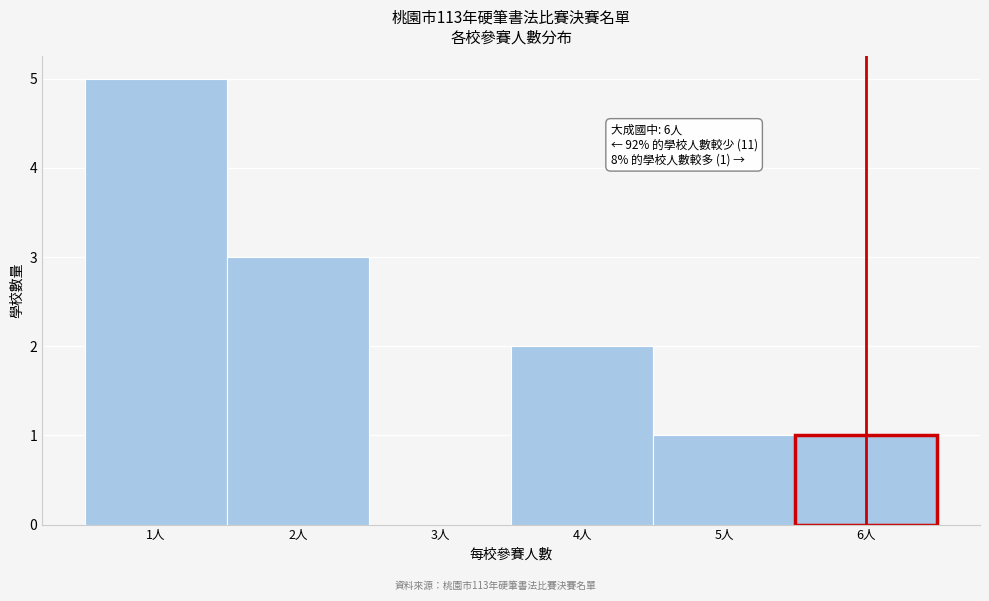

Which range on the x-axis has the tallest bar?

0.5 to 1.5